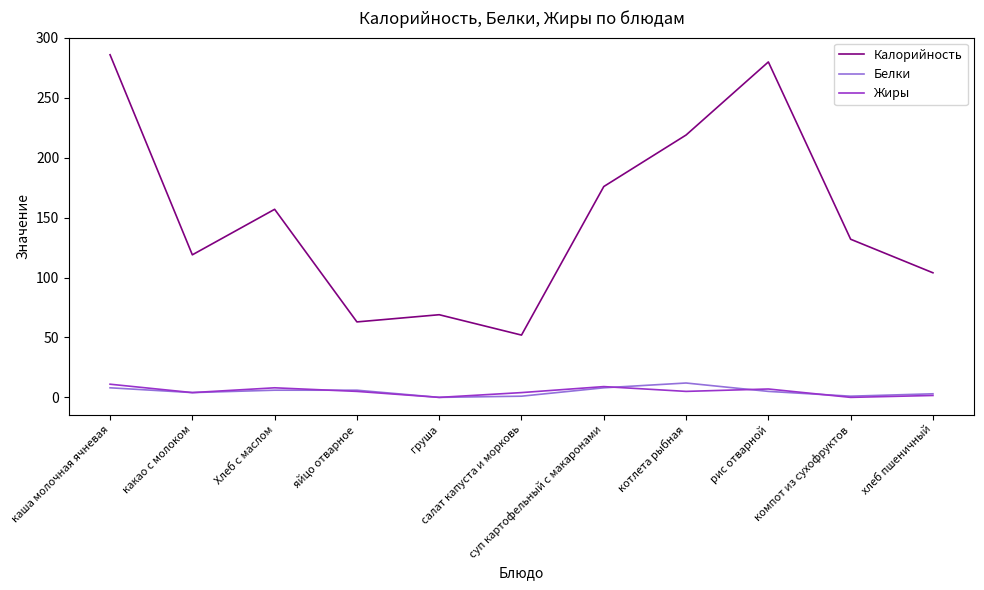

What are all the series names shown in the legend?

Калорийность, Белки, Жиры